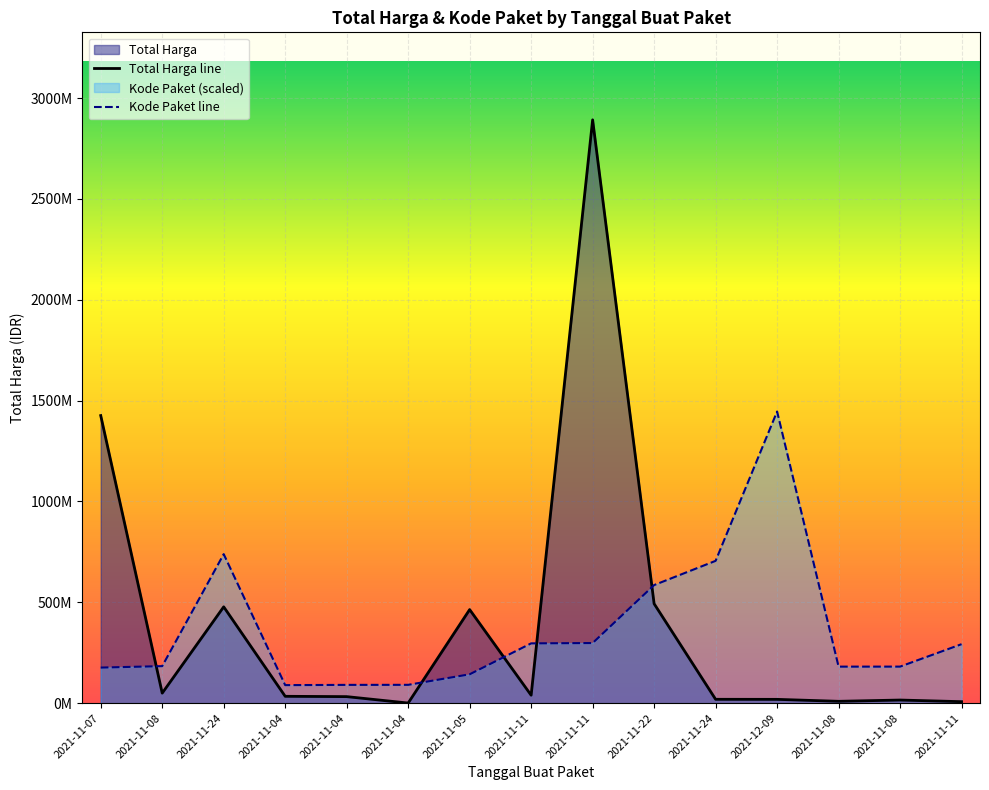

Reading left to right, list all the values displayed in this chart.

Total Harga: 2021-11-07=1425867900.0	2021-11-08=49730040.0	2021-11-24=477600000.0	2021-11-04=34000000.0	2021-11-04=32441200.0	2021-11-04=577875.0	2021-11-05=464002100.0	2021-11-11=39440000.0	2021-11-11=2892122000.0	2021-11-22=493000000.0	2021-11-24=19175000.0	2021-12-09=18900000.0	2021-11-08=9180000.0	2021-11-08=15513960.0	2021-11-11=7401240.0
Kode Paket: 2021-11-07=176441760.7	2021-11-08=183636615.9	2021-11-24=738920012.4	2021-11-04=89463723.4	2021-11-04=90680346.2	2021-11-04=90911084.9	2021-11-05=143183910.0	2021-11-11=296509838.8	2021-11-11=298125010.3	2021-11-22=585510178.6	2021-11-24=705630697.3	2021-12-09=1446061000.0	2021-11-08=181150929.8	2021-11-08=181266299.2	2021-11-11=292524350.5